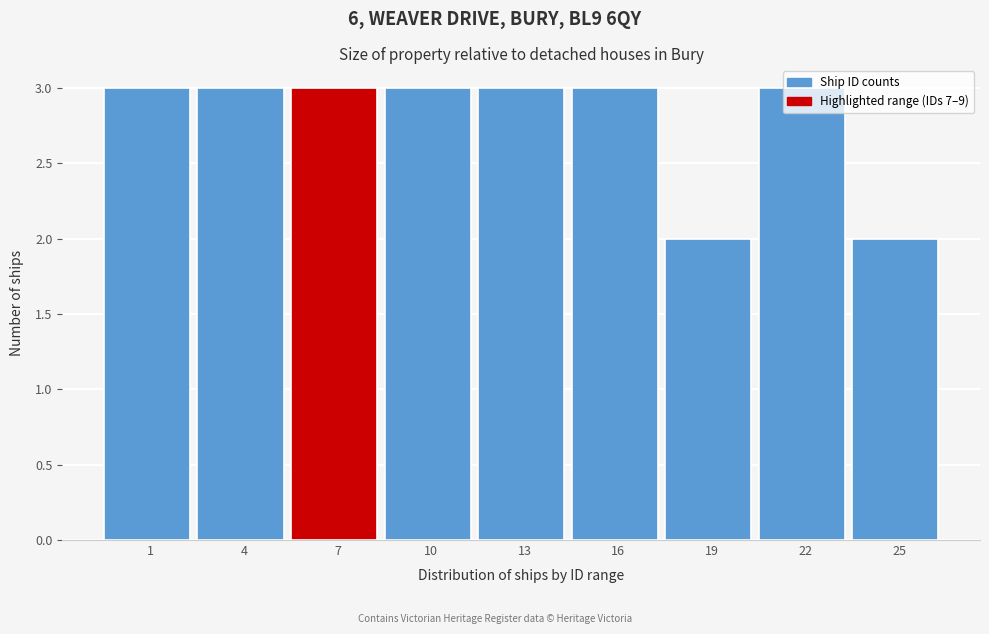

What is the sum of all values?

25